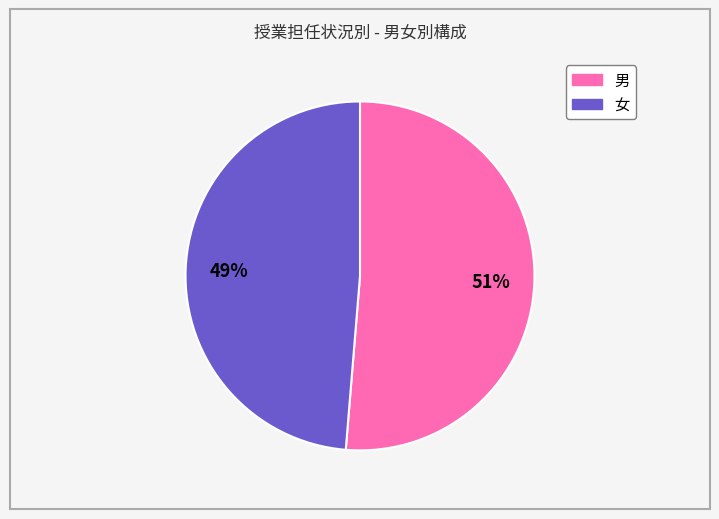

Which has a higher value, 男 or 女?

男